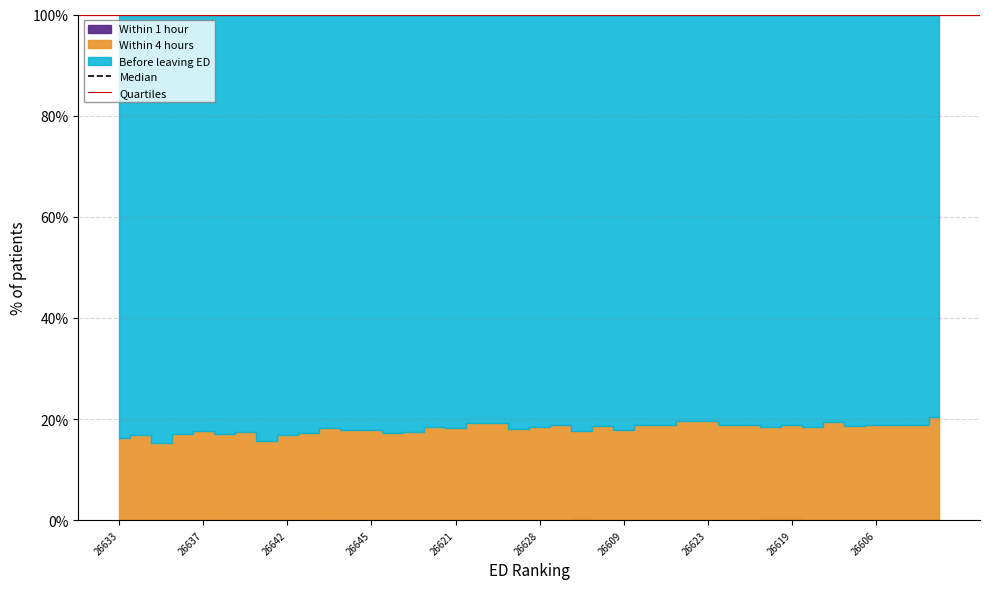

True or false: Within 4 hours and Before leaving ED cross at least once.

False